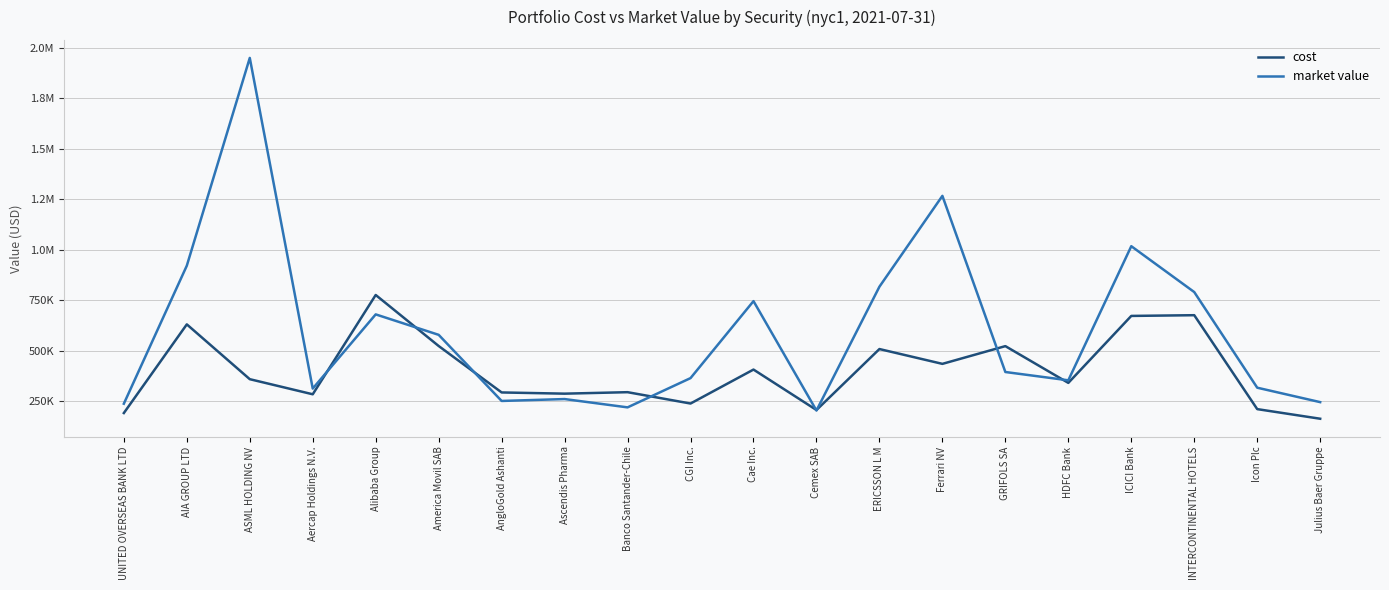

Rank the series by their average value, from highest to lowest.

market value, cost